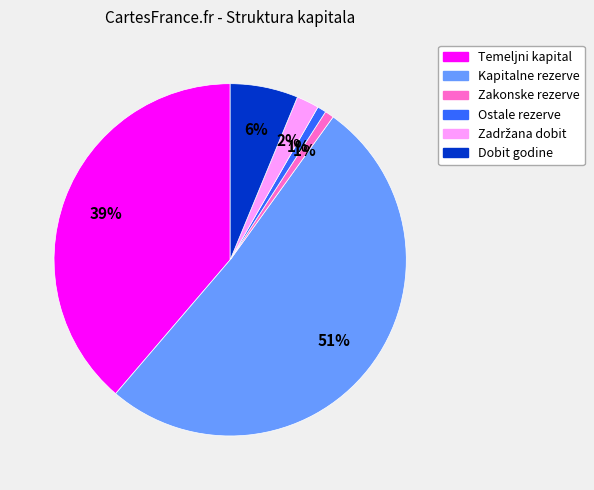

Which slice is the smallest?

Ostale rezerve